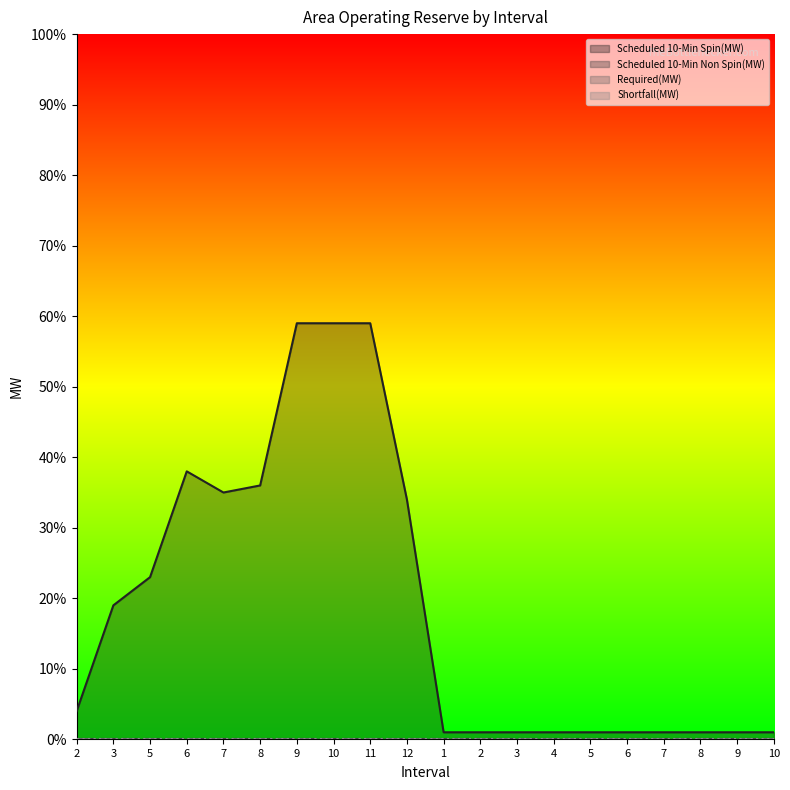

What is the label of the 18th point from the right?

5